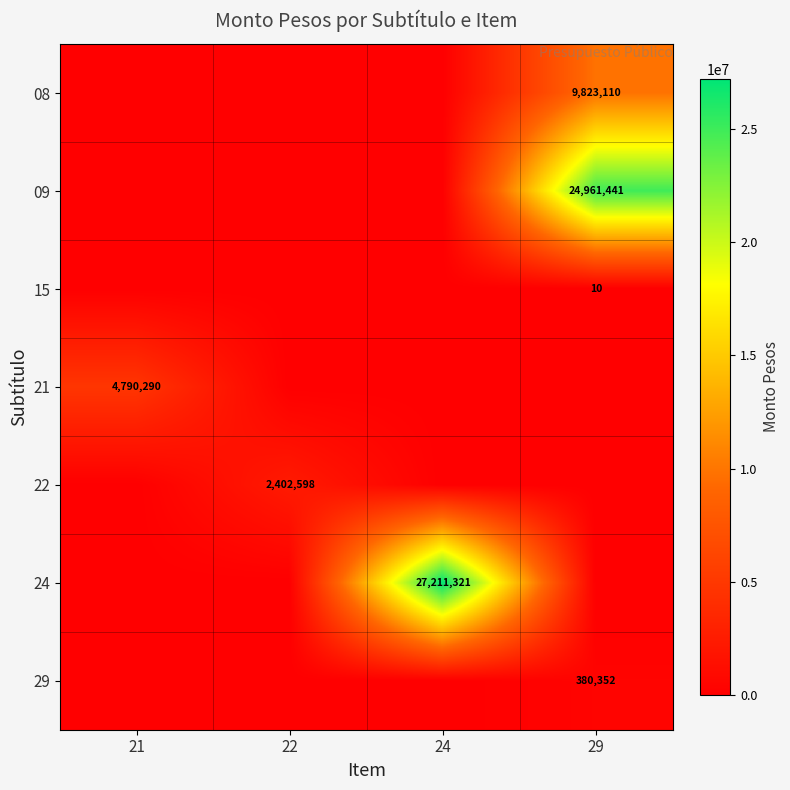

At 29, list the series in order from smallest to largest.

21, 22, 24, 15, 29, 08, 09